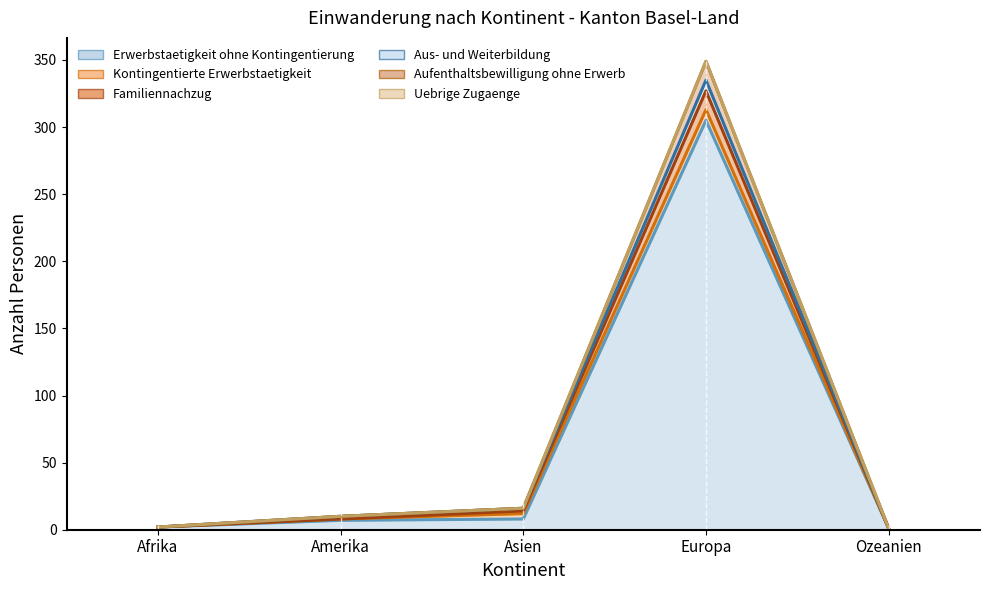

At which category is the sum across all series the highest?

Europa